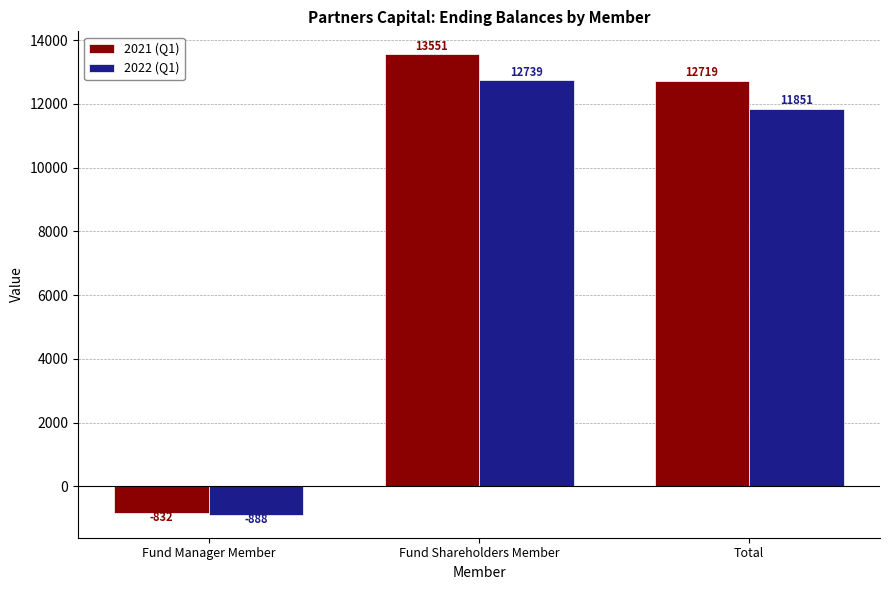

How many groups of bars are there?

3